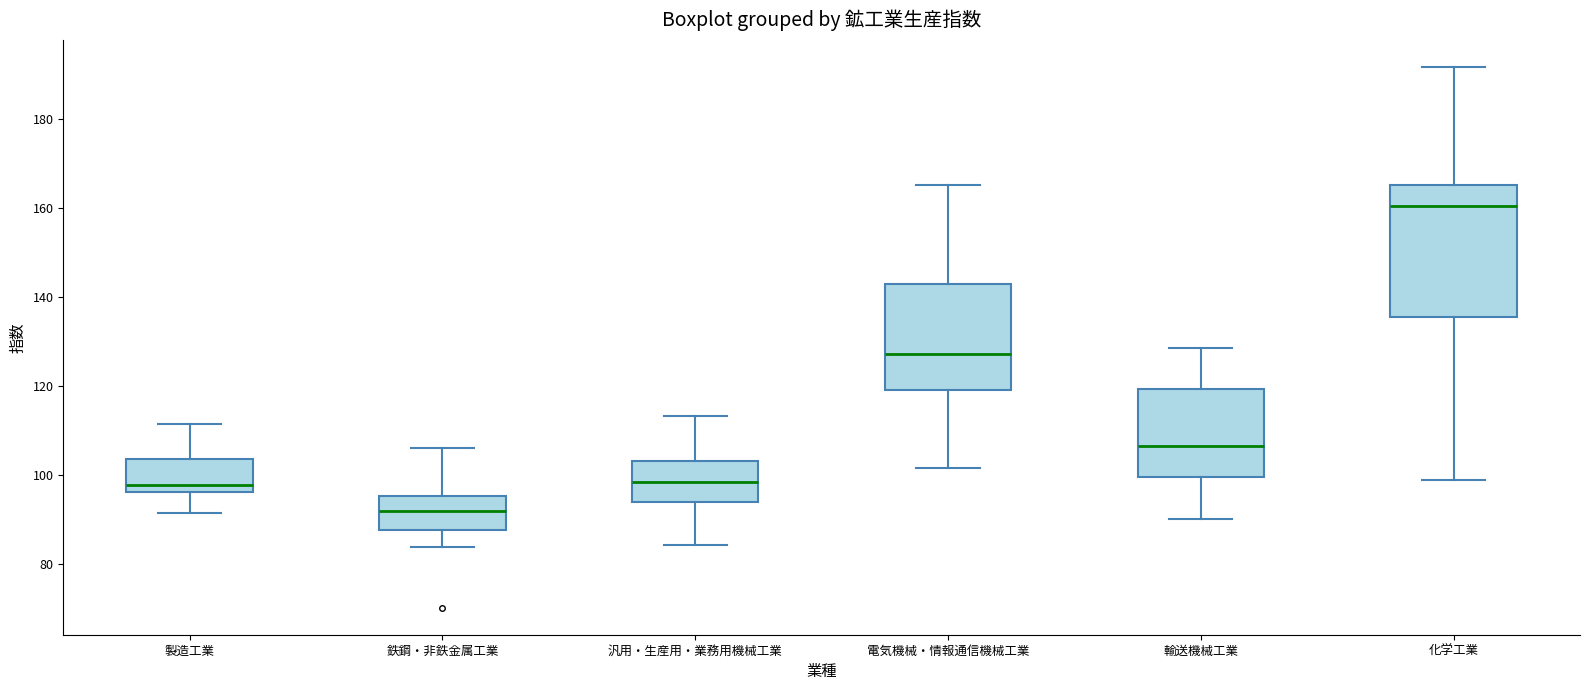

Reading left to right, transcribe this box plot: for each box, give where its median line is, the range the box spans, and where its two whiskers end, as read against the y-axis. The values are not printed on the chart, so give them approximately, as read against the axis.

製造工業: median 98, box 96 to 104, whiskers 92 to 112
鉄鋼・非鉄金属工業: median 92, box 88 to 96, whiskers 84 to 106
汎用・生産用・業務用機械工業: median 98, box 94 to 104, whiskers 84 to 114
電気機械・情報通信機械工業: median 128, box 120 to 142, whiskers 102 to 166
輸送機械工業: median 106, box 100 to 120, whiskers 90 to 128
化学工業: median 160, box 136 to 166, whiskers 100 to 192